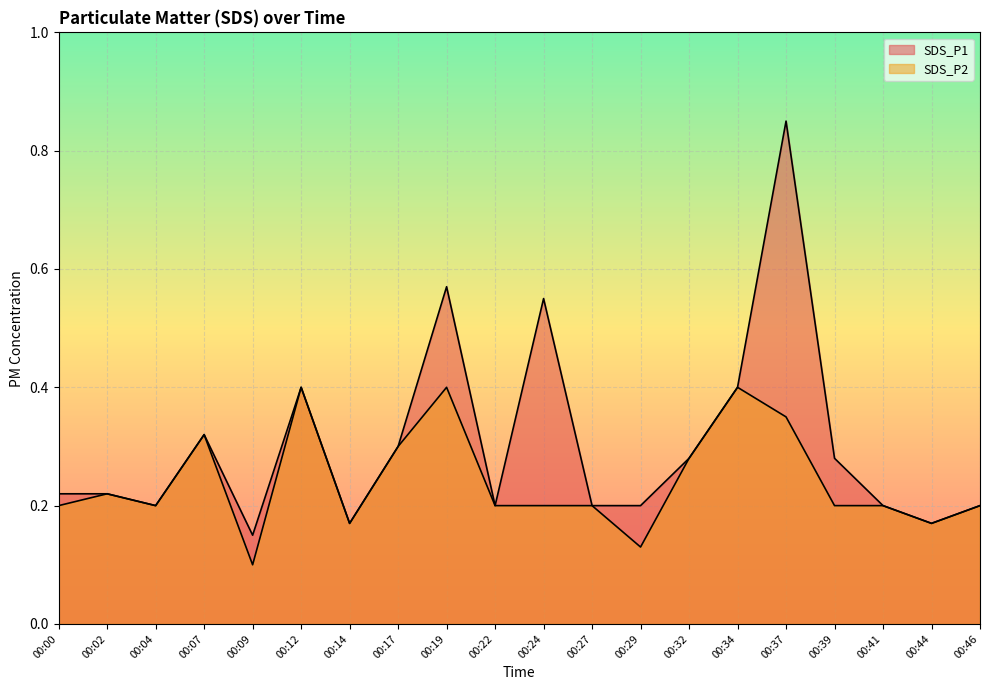

Rank the series at 00:39 from highest to lowest value.

SDS_P1, SDS_P2